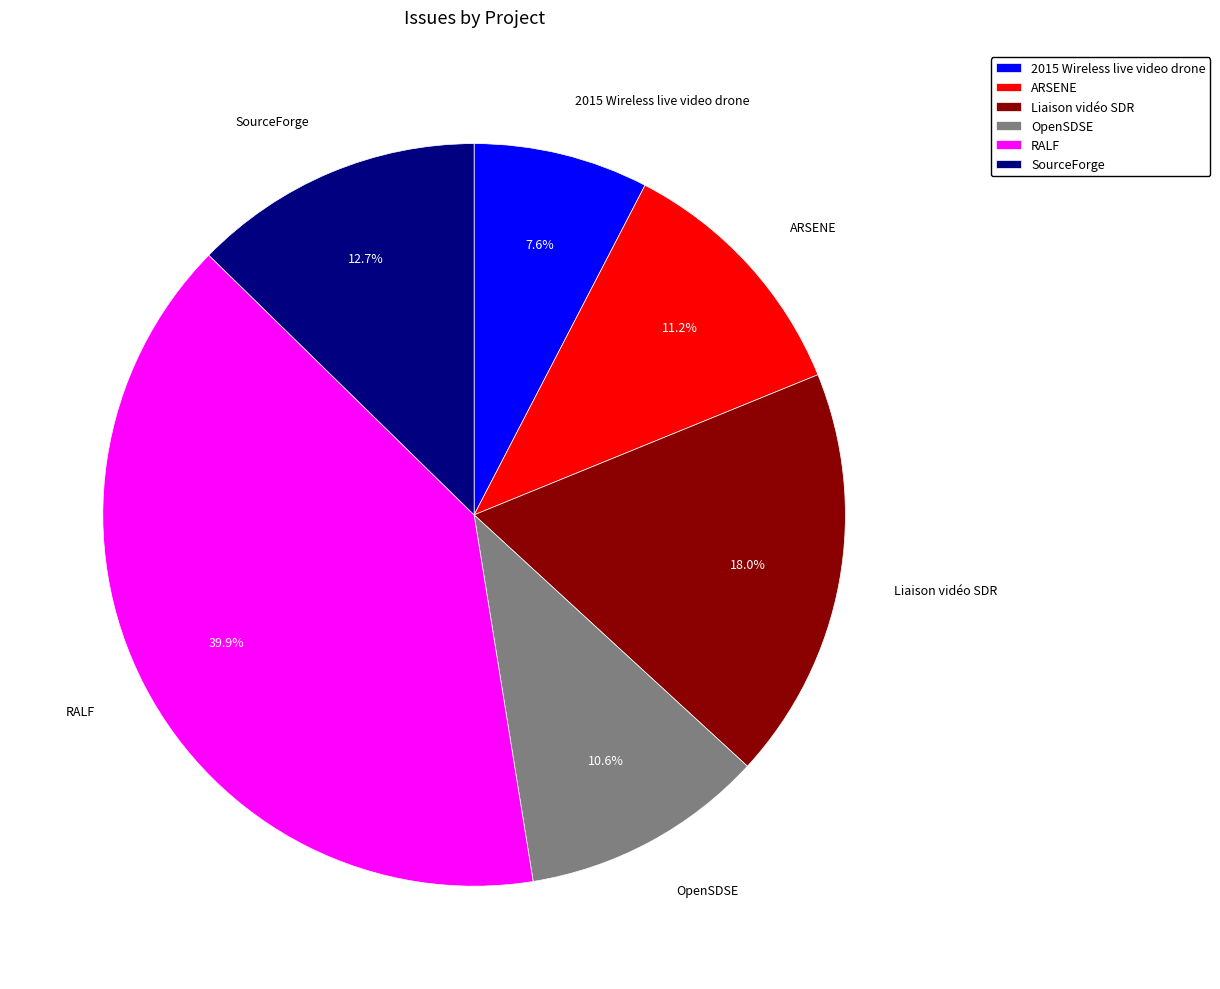

Which category has the smallest portion of the pie?

2015 Wireless live video drone